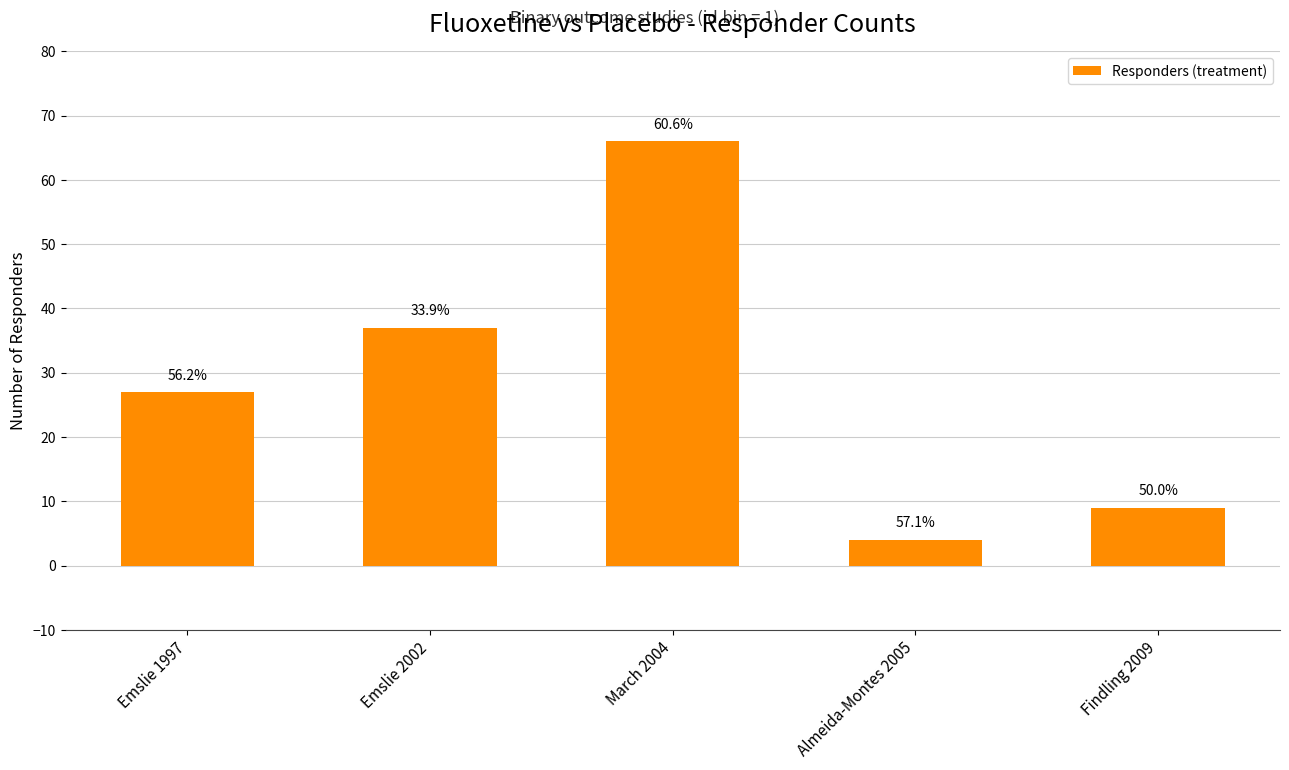

Are the bars horizontal?

No